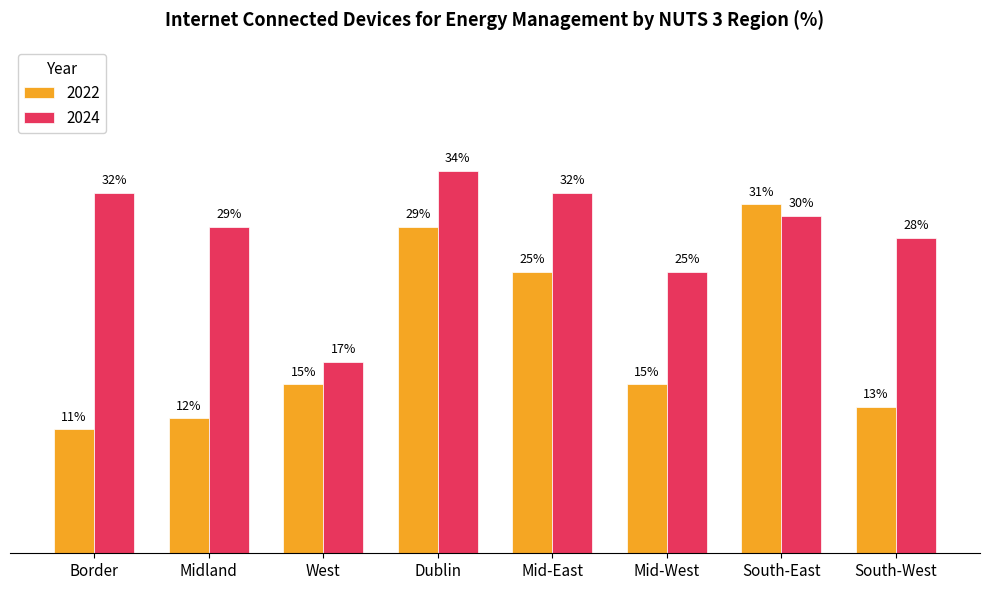

Where is 2024 nearest to the value 25?

Mid-West